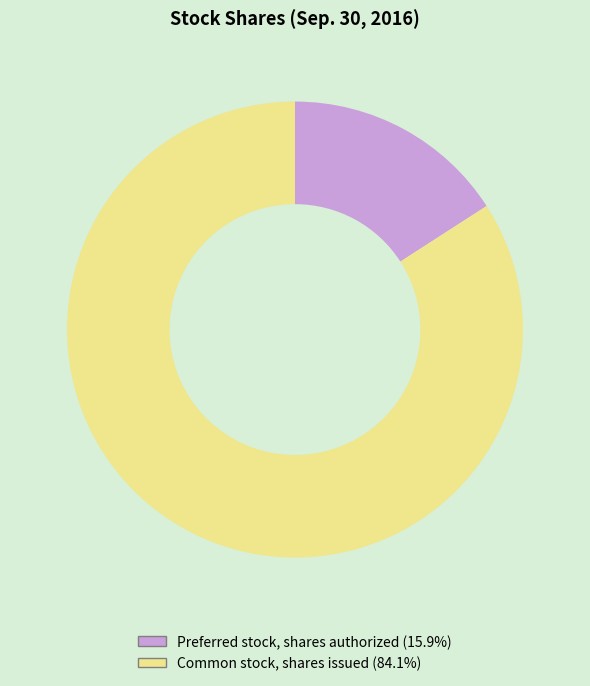

What is the largest slice in the pie chart?

Common stock, shares issued